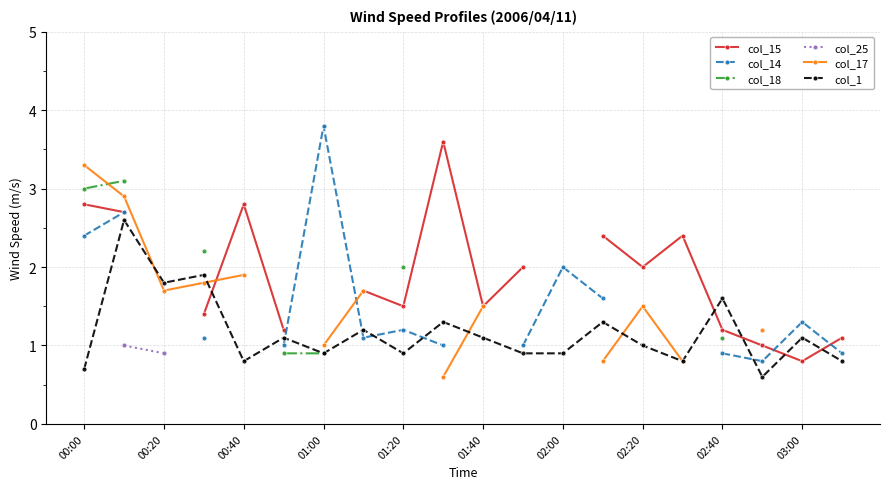

At how many categories does at least one series exceed 2?

8